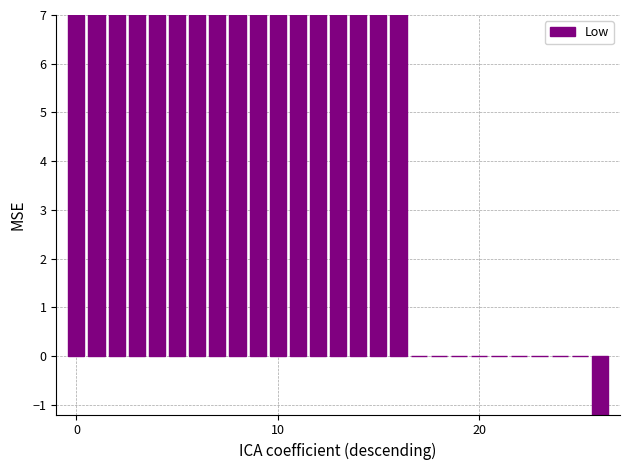

What is the label of the 3rd bar from the right?

24